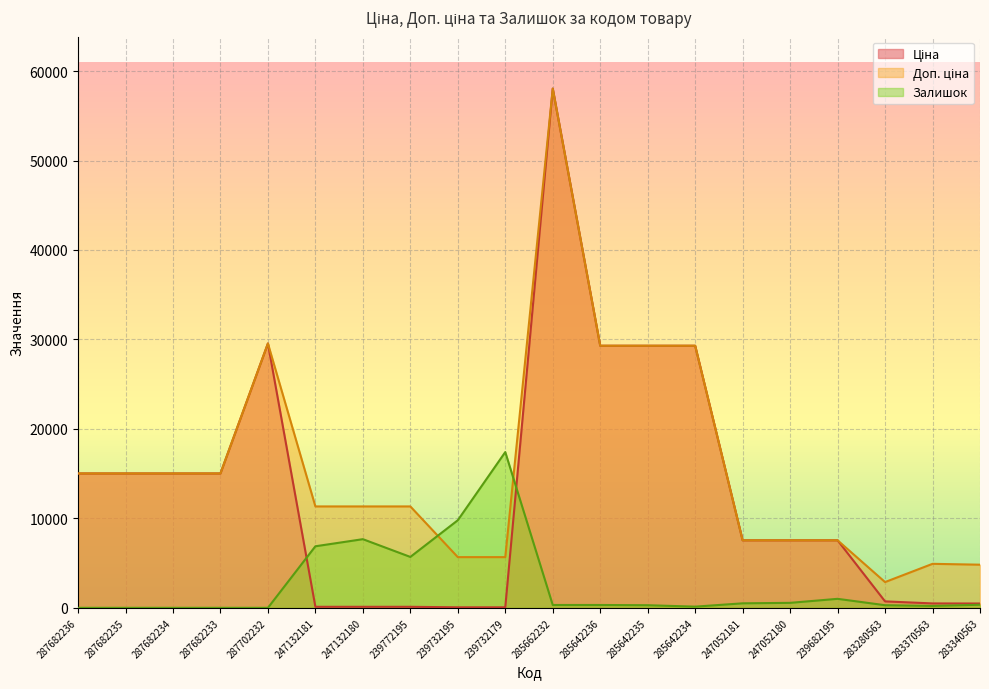

The Залишок series shows 17411.1 at 239732179. True or false?

True